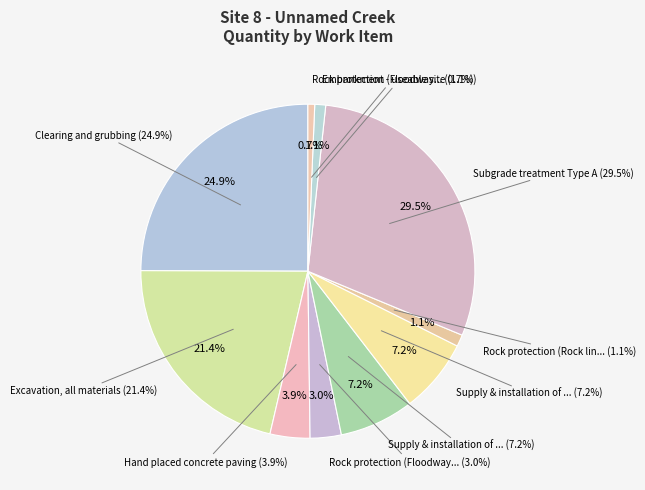

Which category has the smallest portion of the pie?

Rock protection (Floodway Inlet Rock)